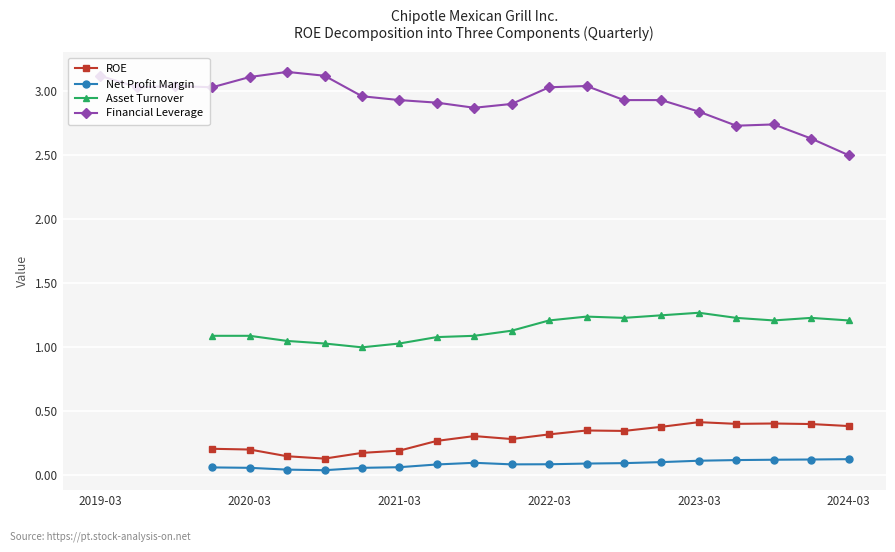

At which label is Financial Leverage closest to 2?

2024-03